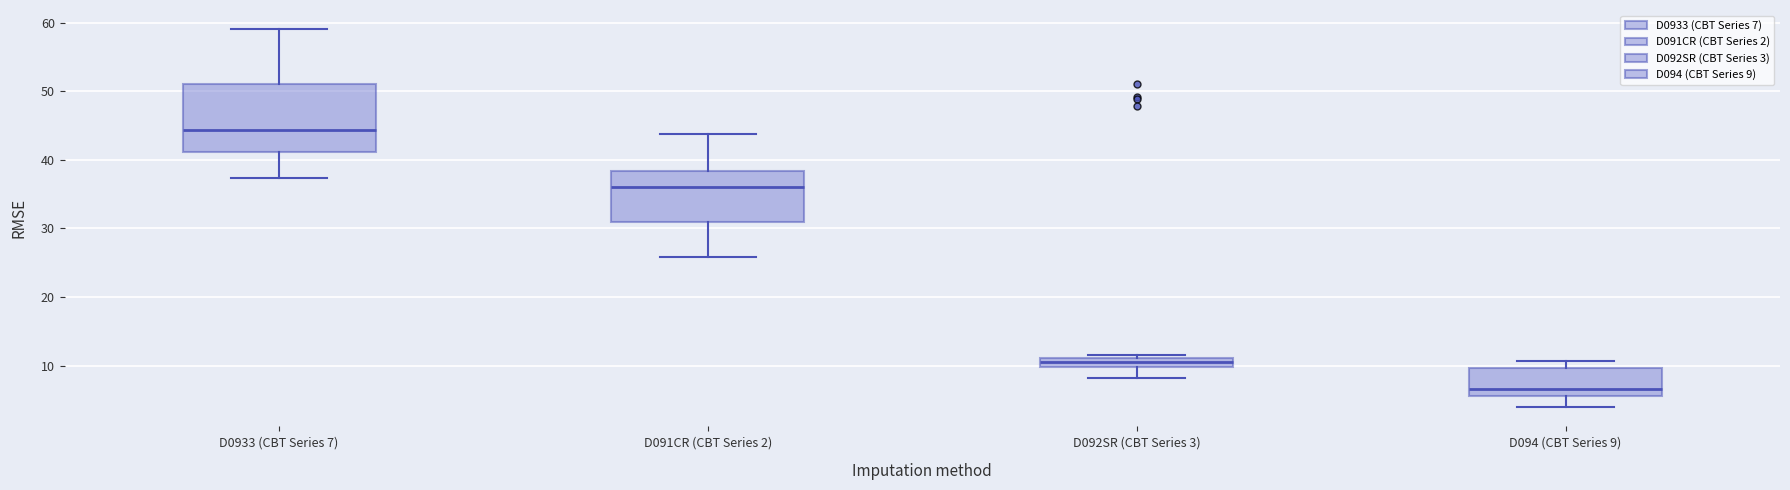

Which box is the tallest, from its lower edge to its upper edge?

D0933 (CBT Series 7)